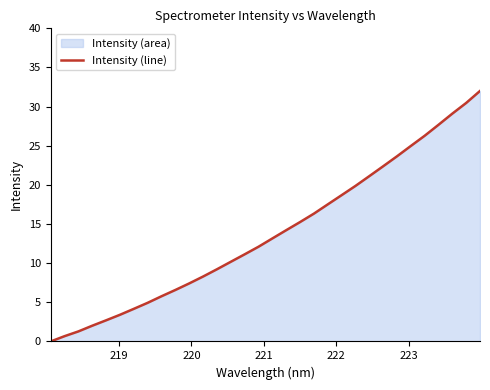

What is the greatest value displayed?

32.0